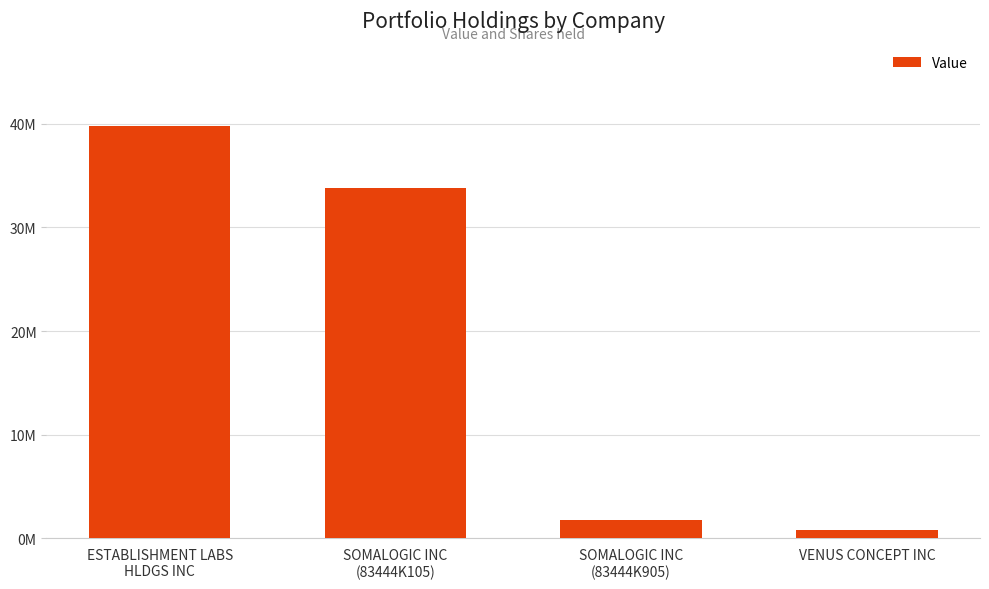

Are the bars horizontal?

No